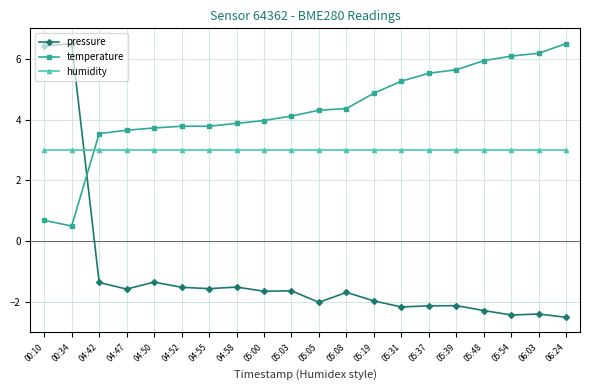

The value of pressure at 05:39 is -2.1. True or false?

True